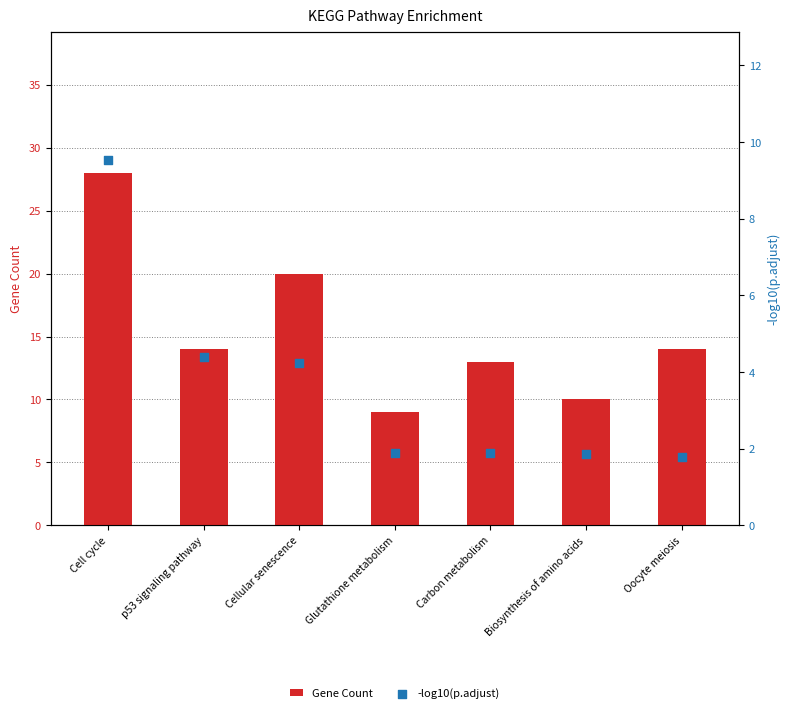

At how many categories does at least one series exceed 18?

2